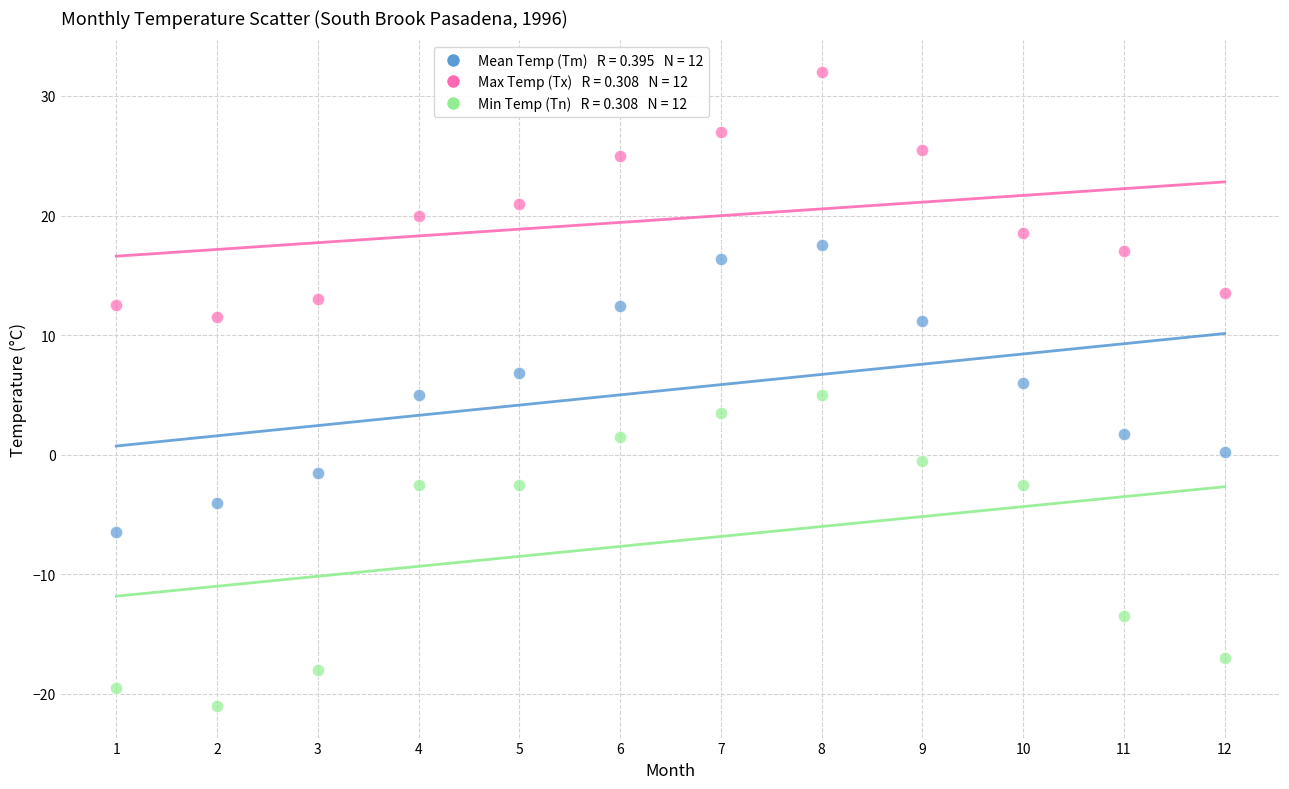

Across all data points, what is the range of X values (max minus min)?

11.0